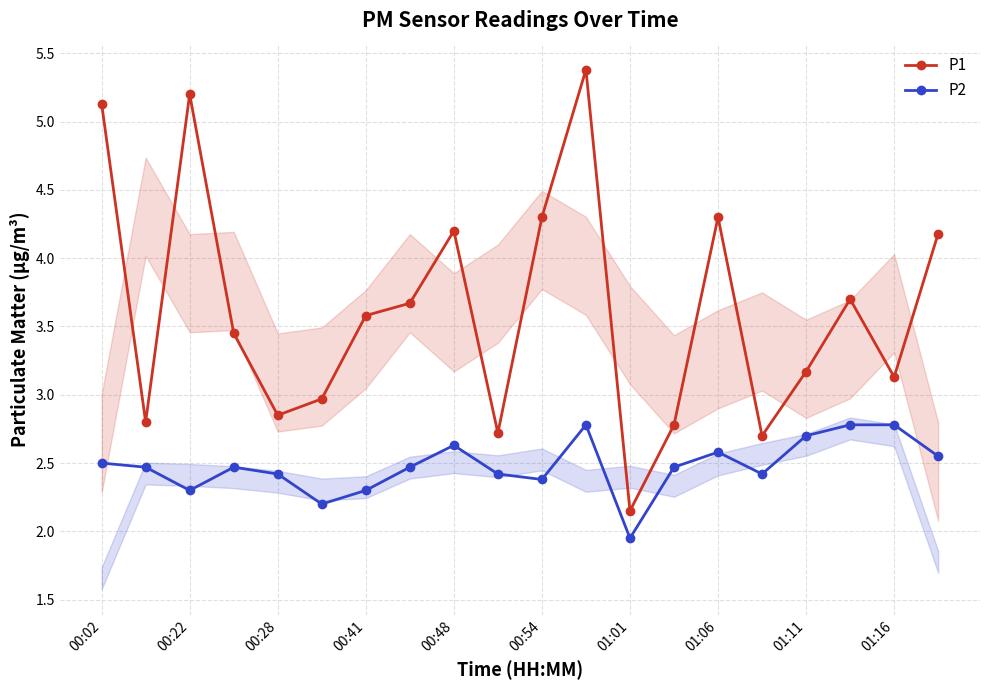

How many lines are shown in the chart?

2